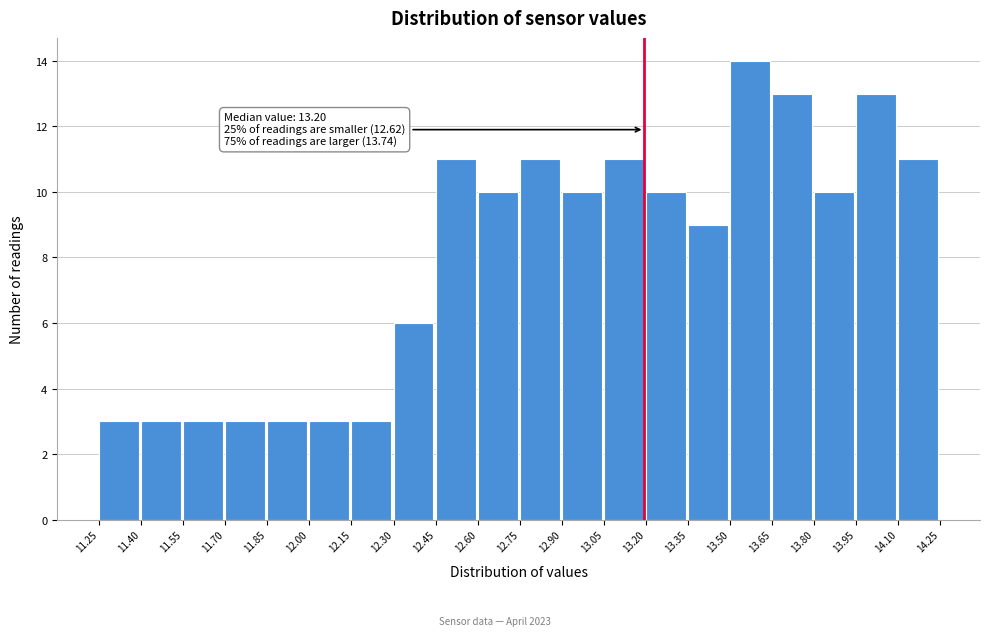

Over which range of the x-axis is the bar tallest?

13.50 to 13.65